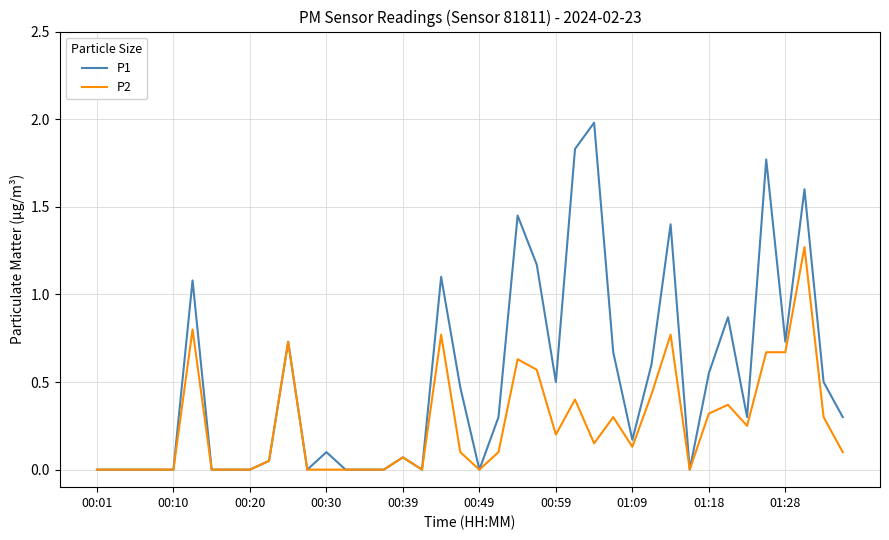

Which series has the largest total across all categories?

P1